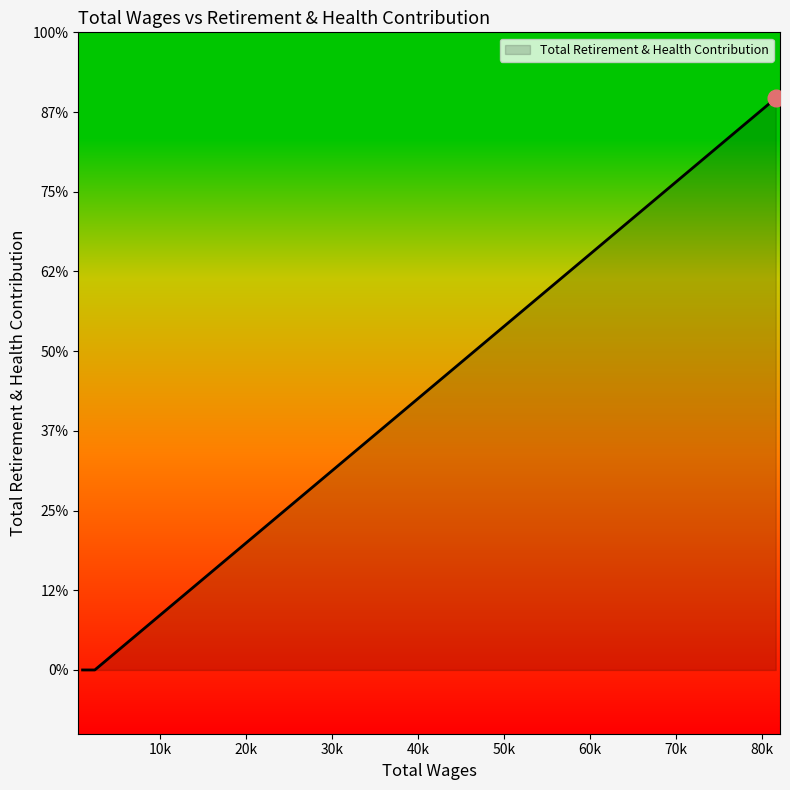

Which category has the lowest value across all series?

2400.0